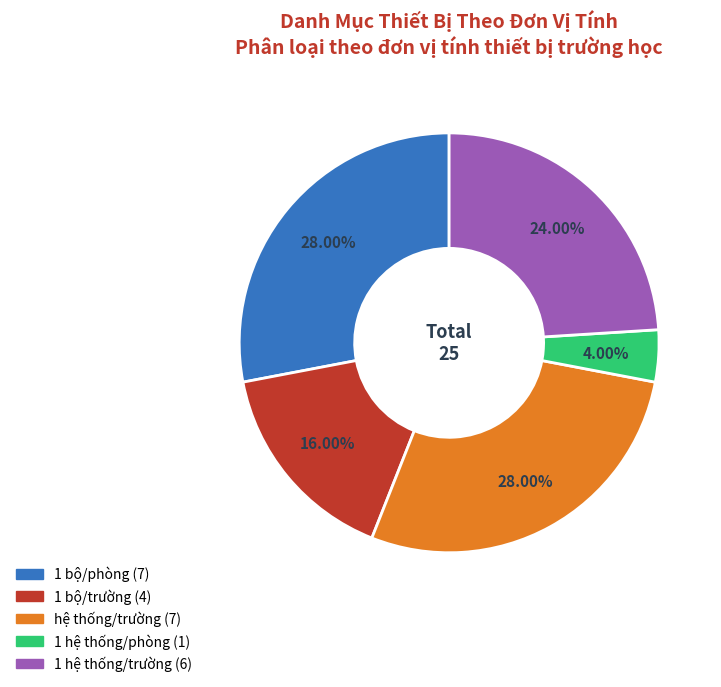

To the nearest percent, what is the difference between the 1 bộ/trường and 1 hệ thống/phòng slice percentages?

12%